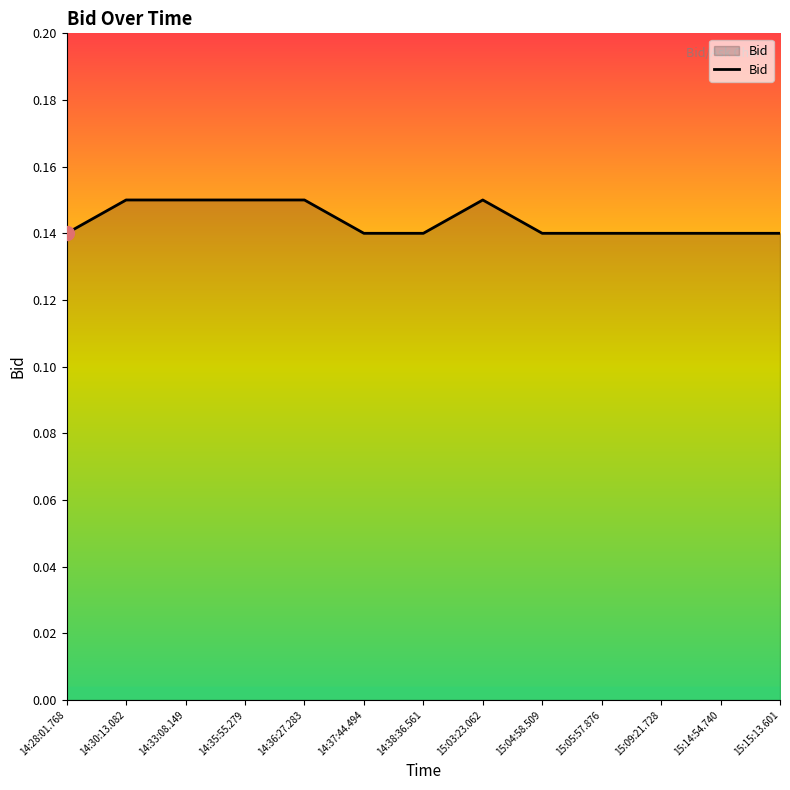

The chart shows a value of 0.3 at 14:33:08.149. True or false?

False